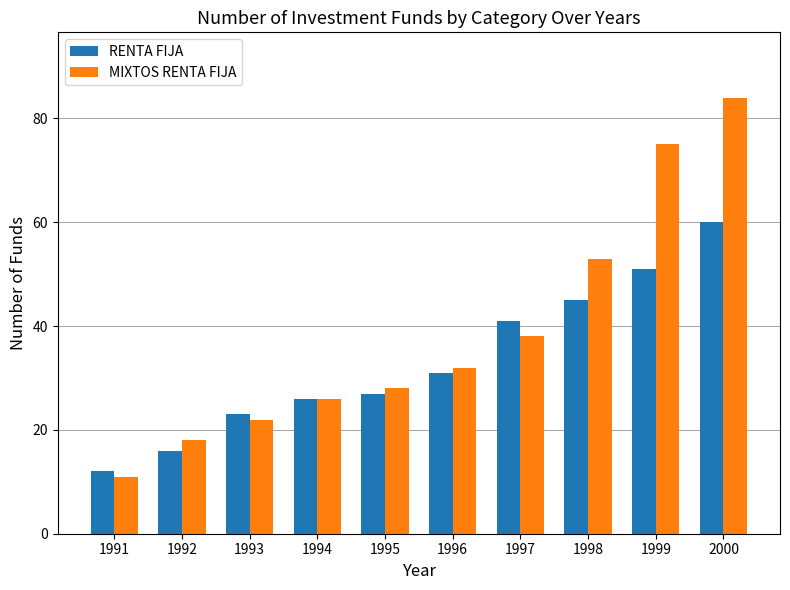

Reading left to right, extract all data points from this chart.

RENTA FIJA: 12	16	23	26	27	31	41	45	51	60
MIXTOS RENTA FIJA: 11	18	22	26	28	32	38	53	75	84